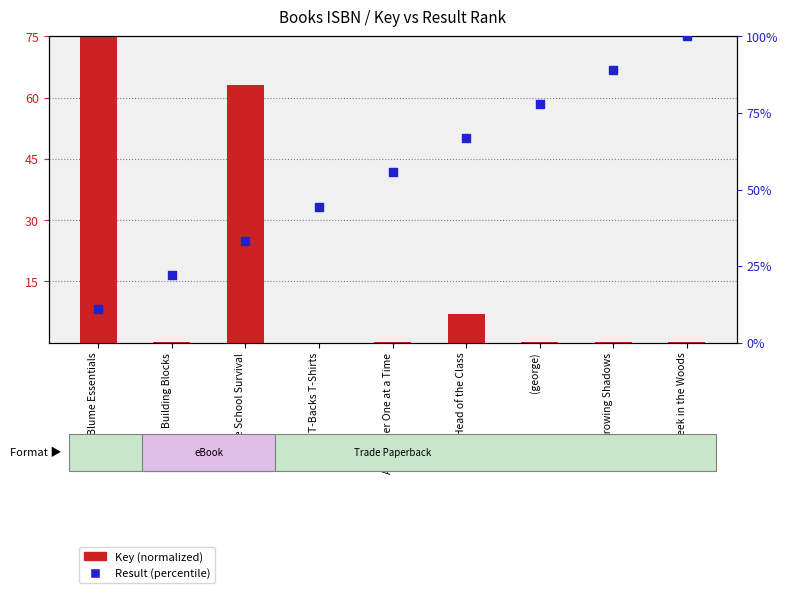

Which series contains the lowest Y value?

Key (normalized)